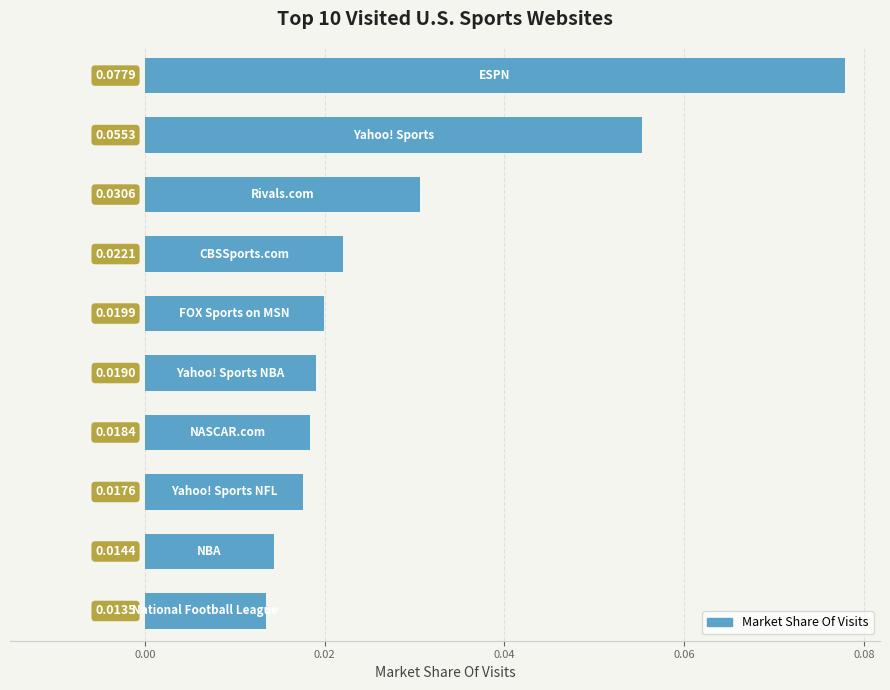

What is the sum of all values?

0.3